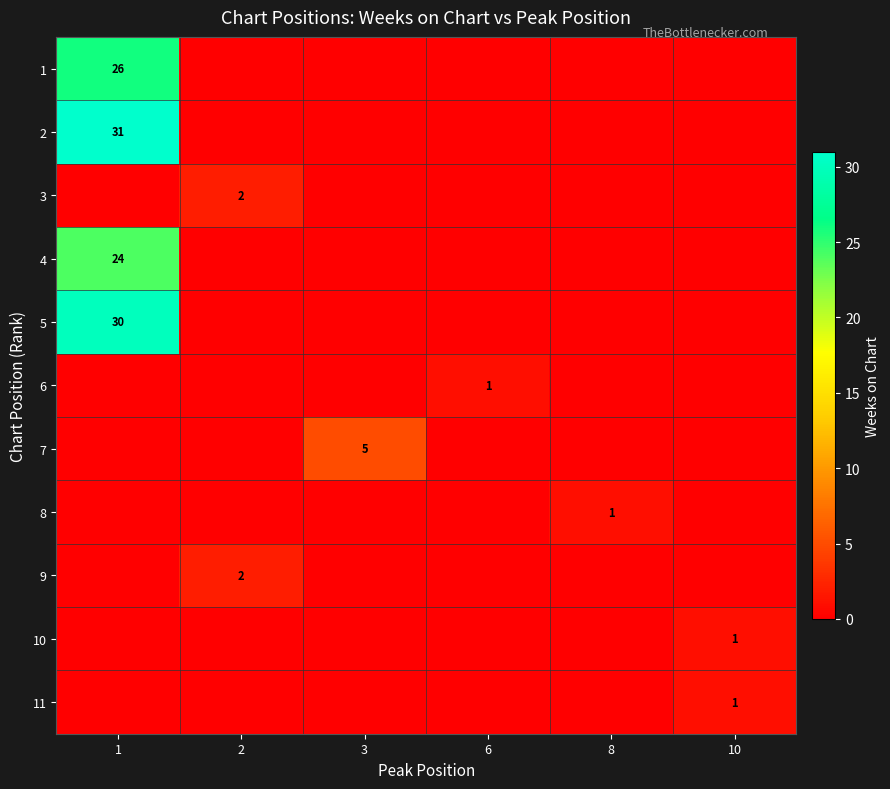

Is it true that row_10 equals -1 at 6?

False